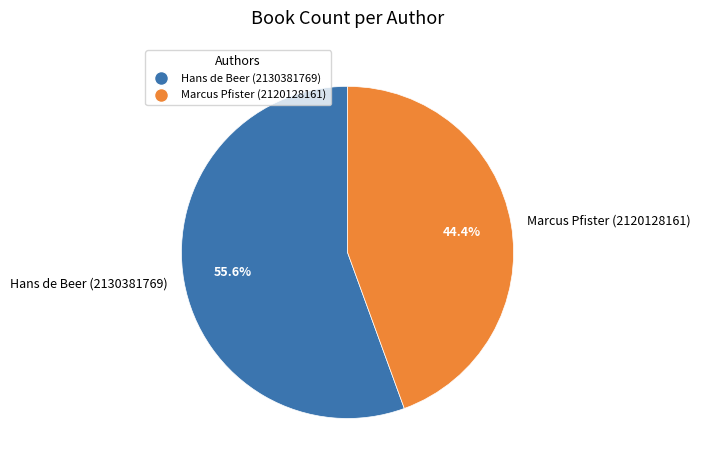

Which has a higher value, Marcus Pfister (2120128161) or Hans de Beer (2130381769)?

Hans de Beer (2130381769)